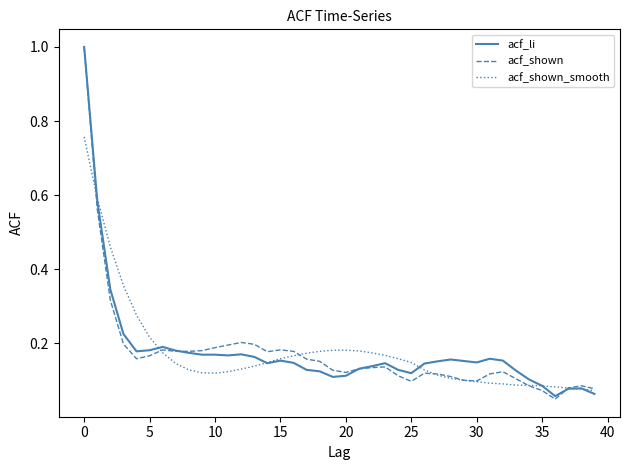

What is the maximum value shown in the chart?

1.0